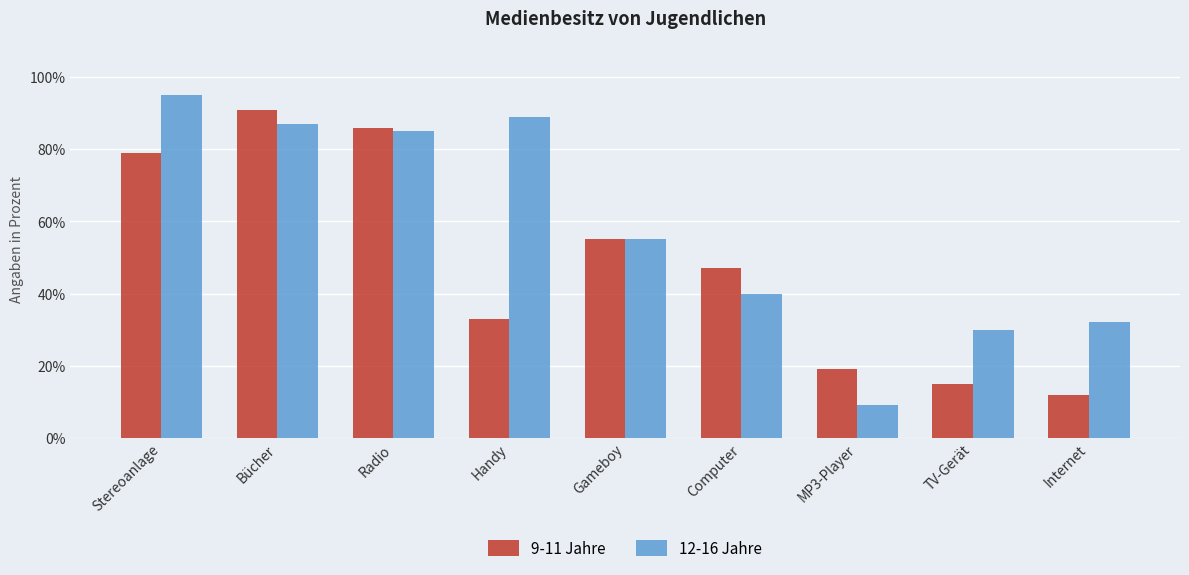

List the series in order of their peak value, lowest first.

9-11 Jahre, 12-16 Jahre